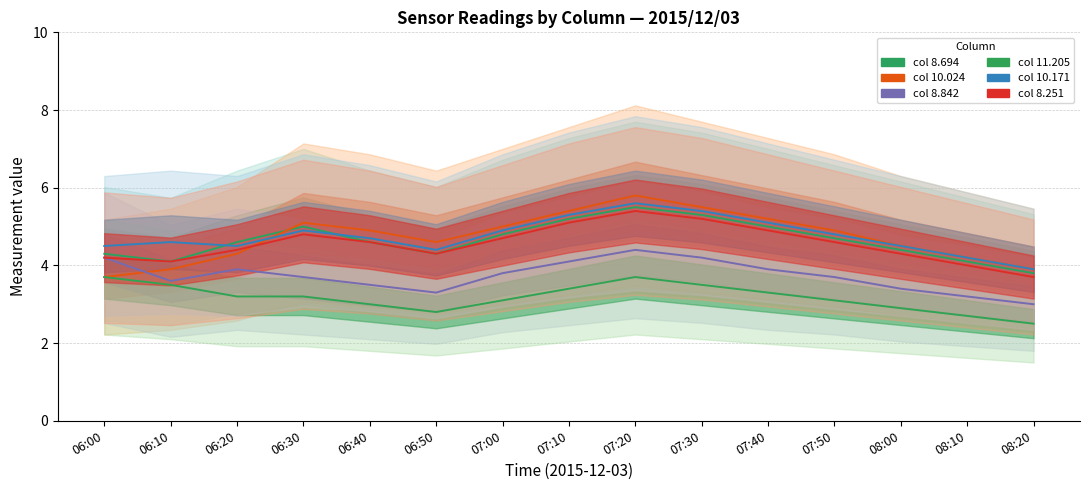

True or false: col 10.171 has more than 2 interior local peaks.

True